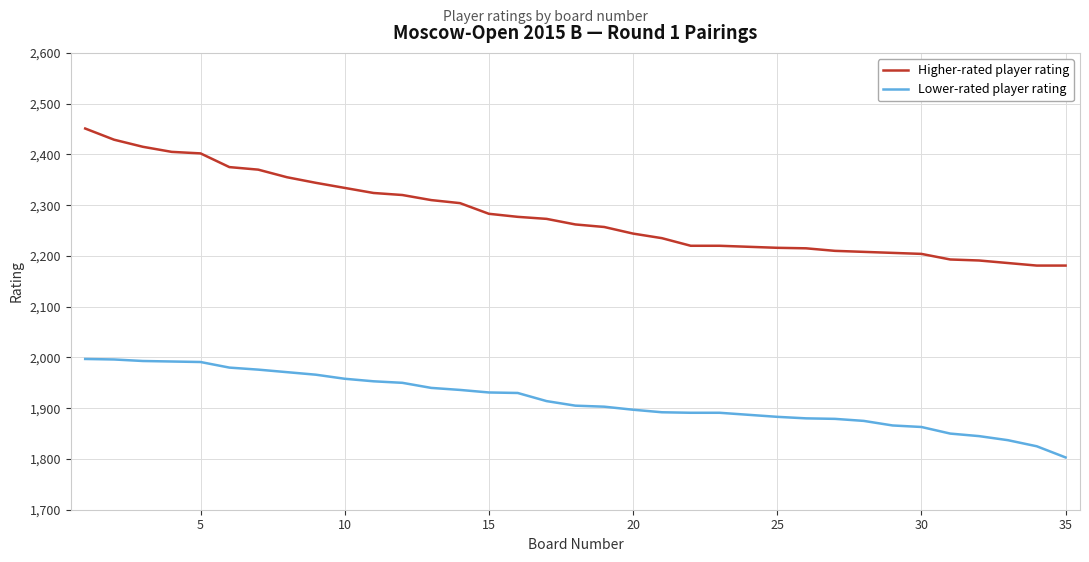

Rank the series by their maximum value, from highest to lowest.

Higher-rated player rating, Lower-rated player rating